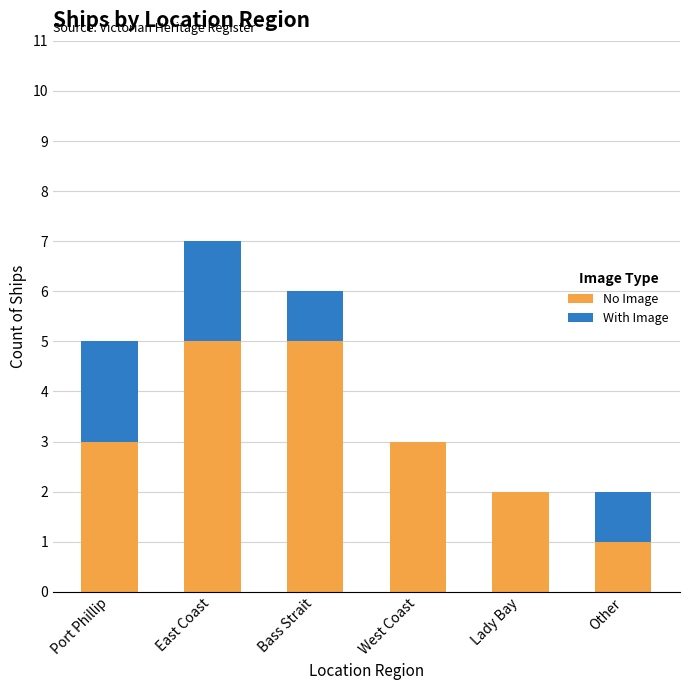

True or false: No Image has a value of 5 at West Coast.

False